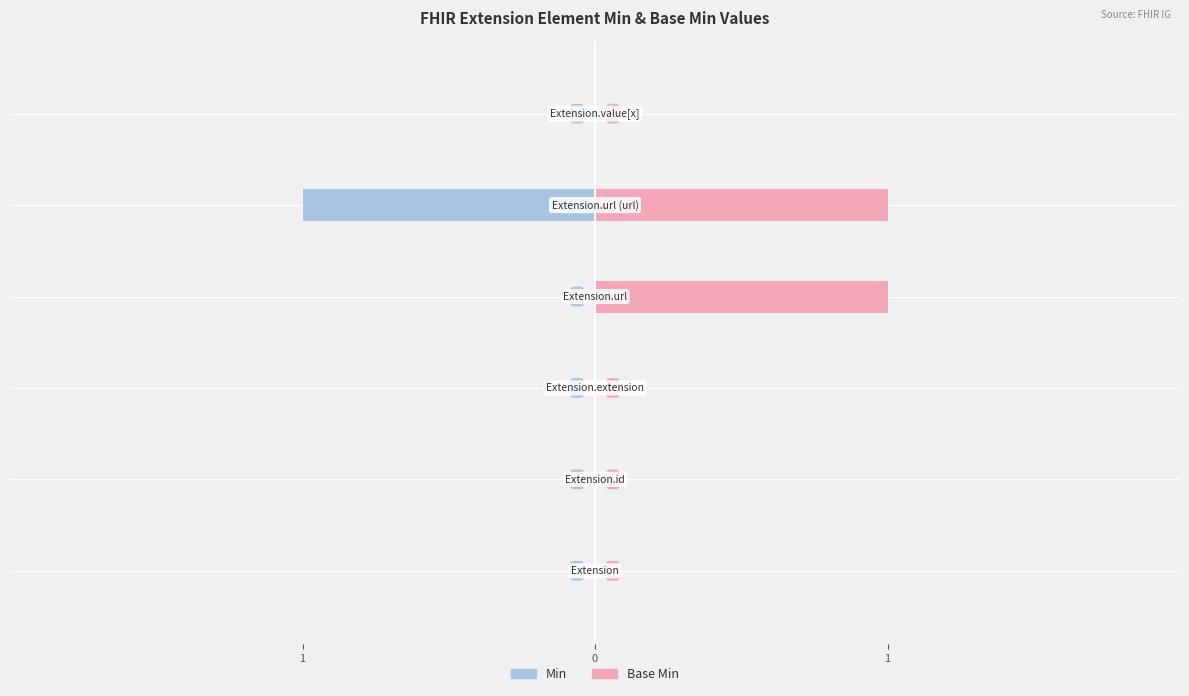

How many groups of bars are there?

6